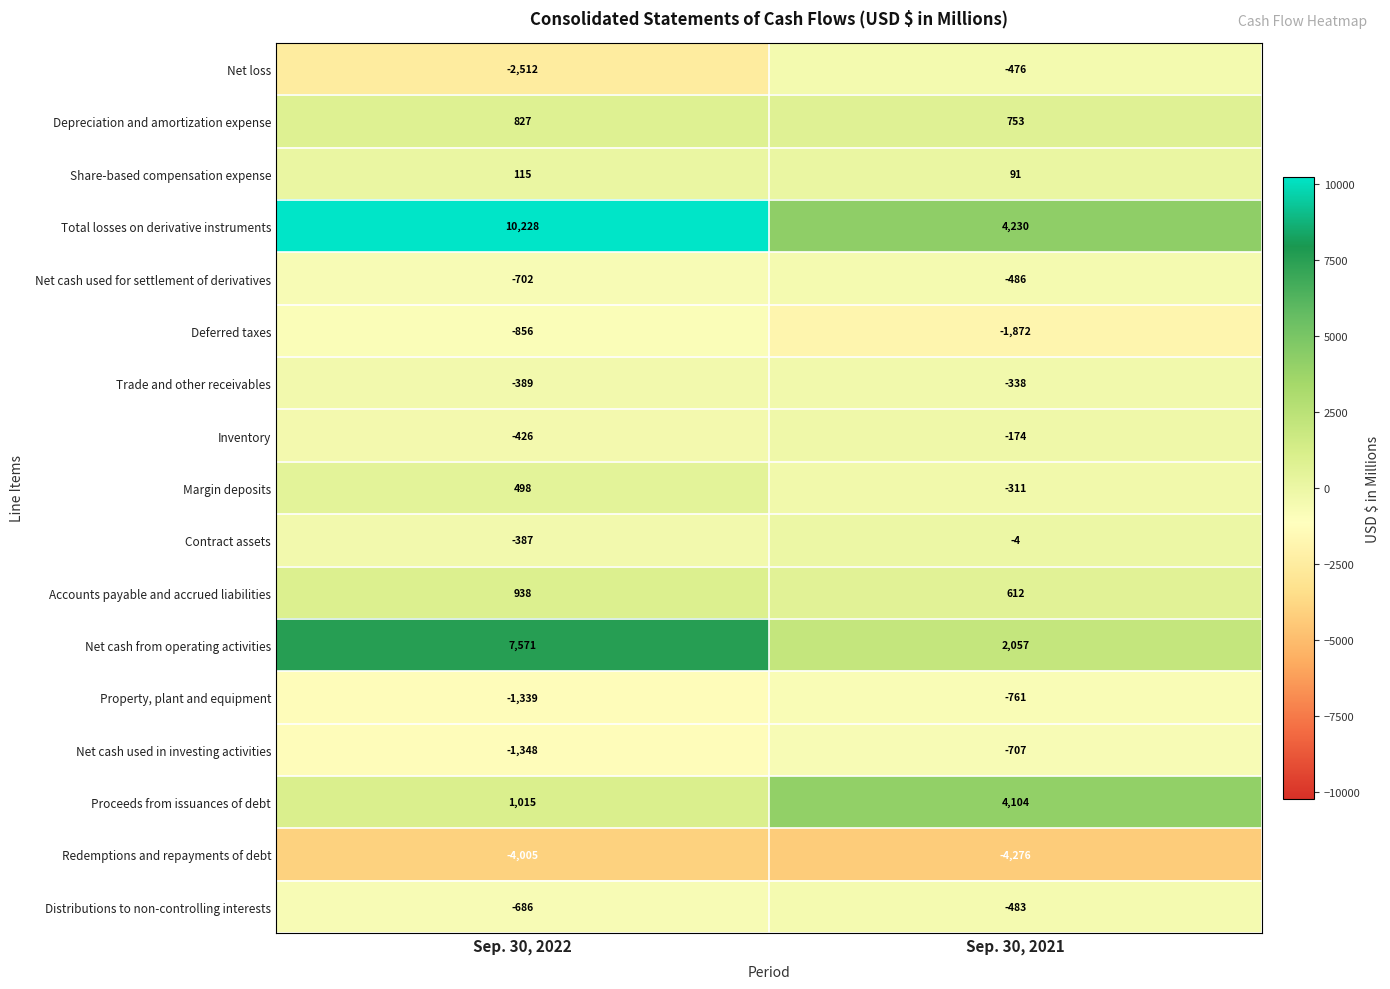

Between Sep. 30, 2022 and Sep. 30, 2021, which series saw the biggest shift?

Total losses on derivative instruments